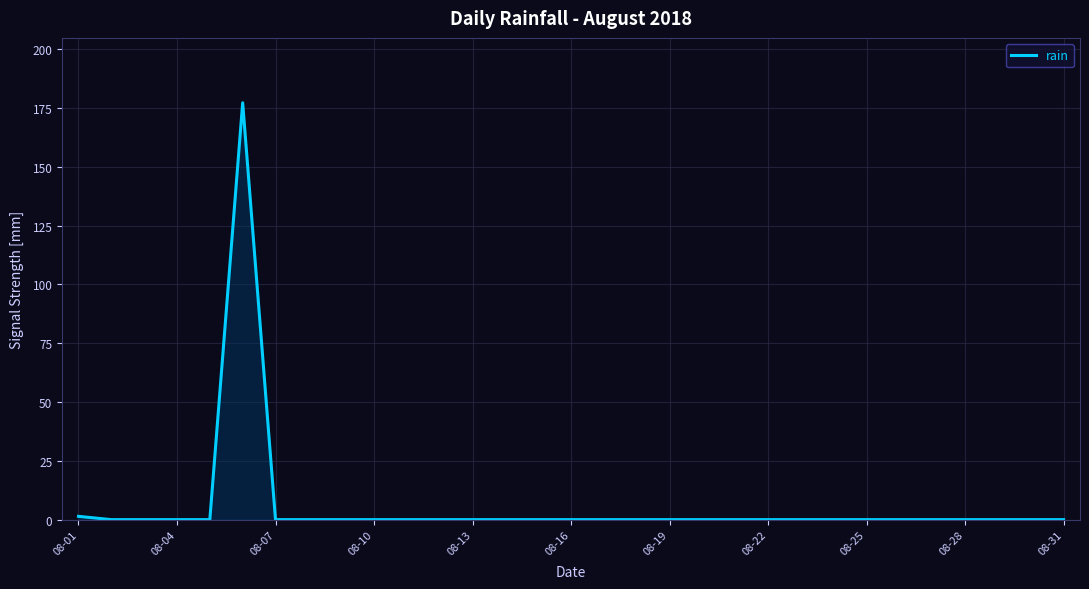

Is it true that the value at 08-19 is 0.0?

True